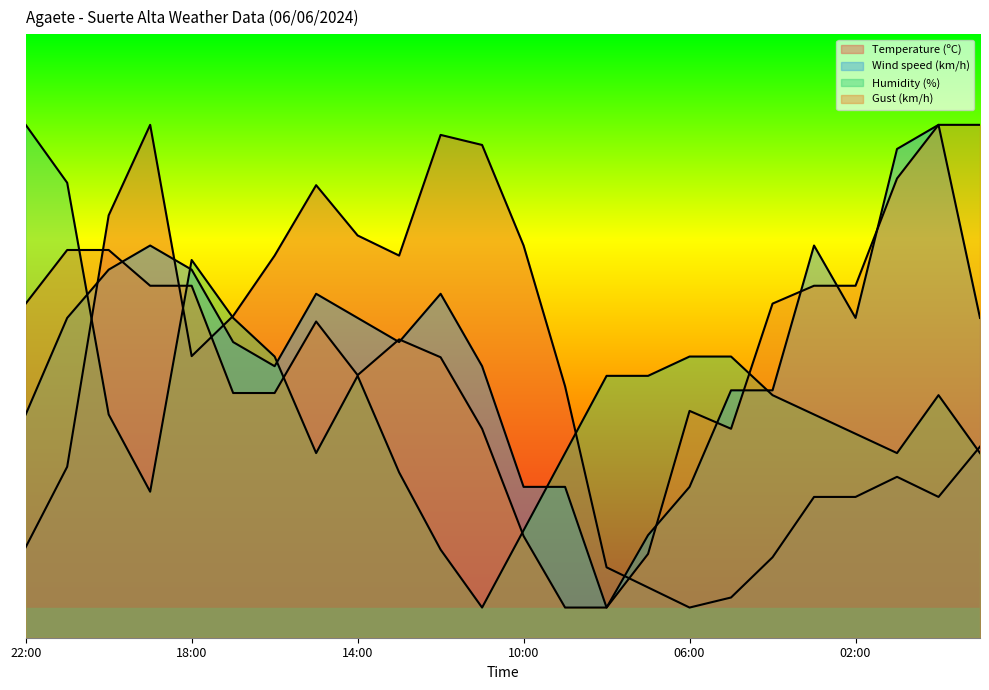

What is the difference between the maximum and minimum values in the Humidity (%) series?

80.0